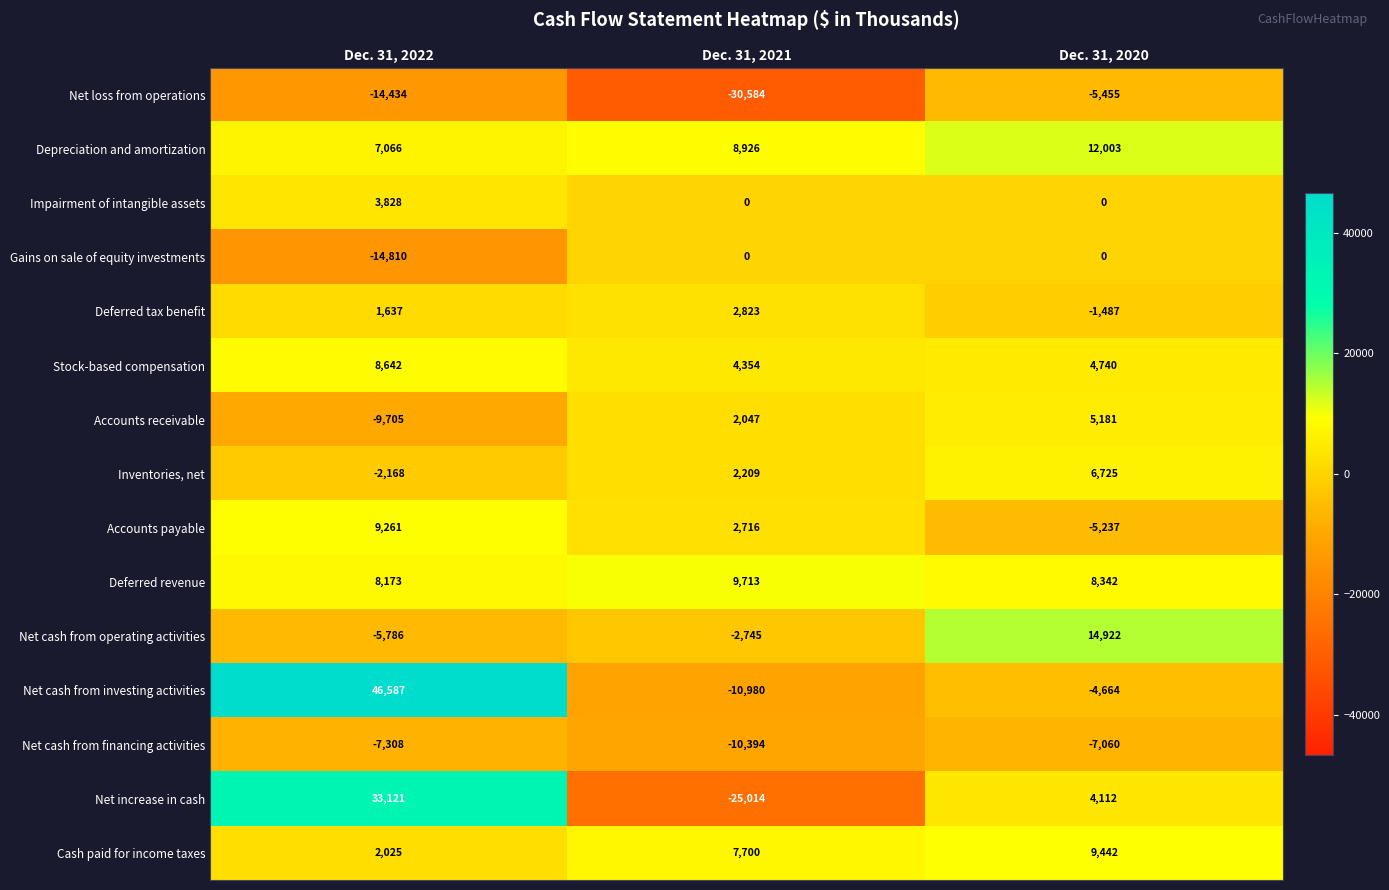

The value of Cash paid for income taxes at Dec. 31, 2022 is 2025. True or false?

True